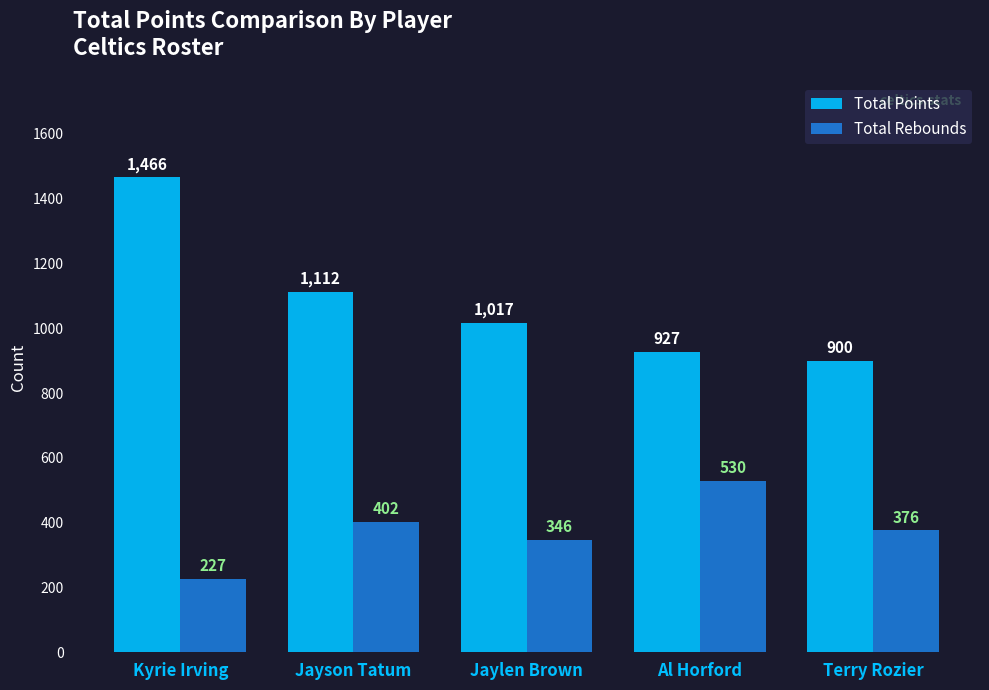

What is the maximum value shown in the chart?

1466